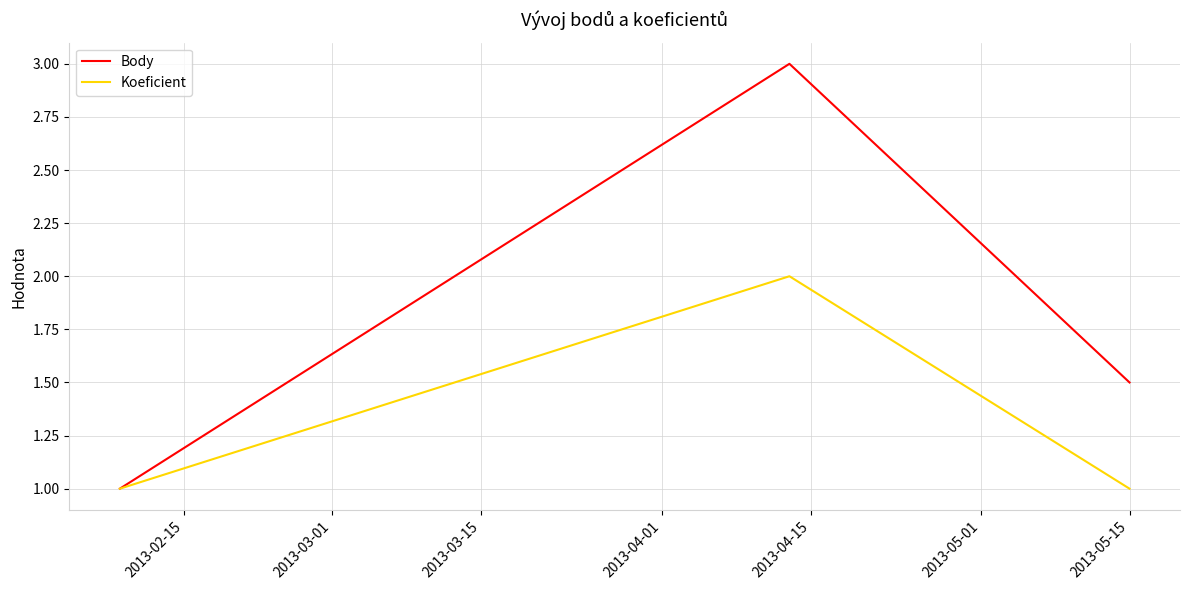

Which series has the largest range (max minus min)?

Body